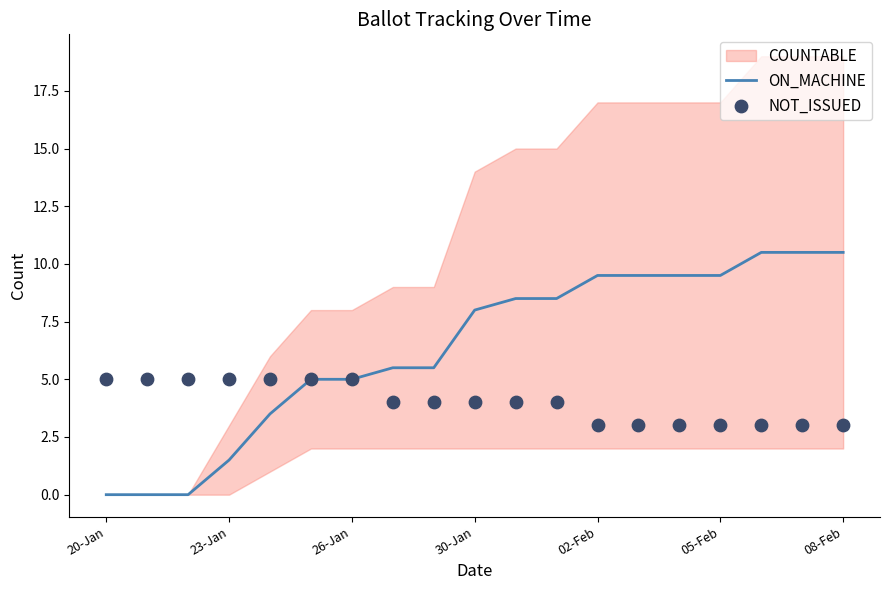

The ON_MACHINE series shows 4.8 at 30-Jan. True or false?

False